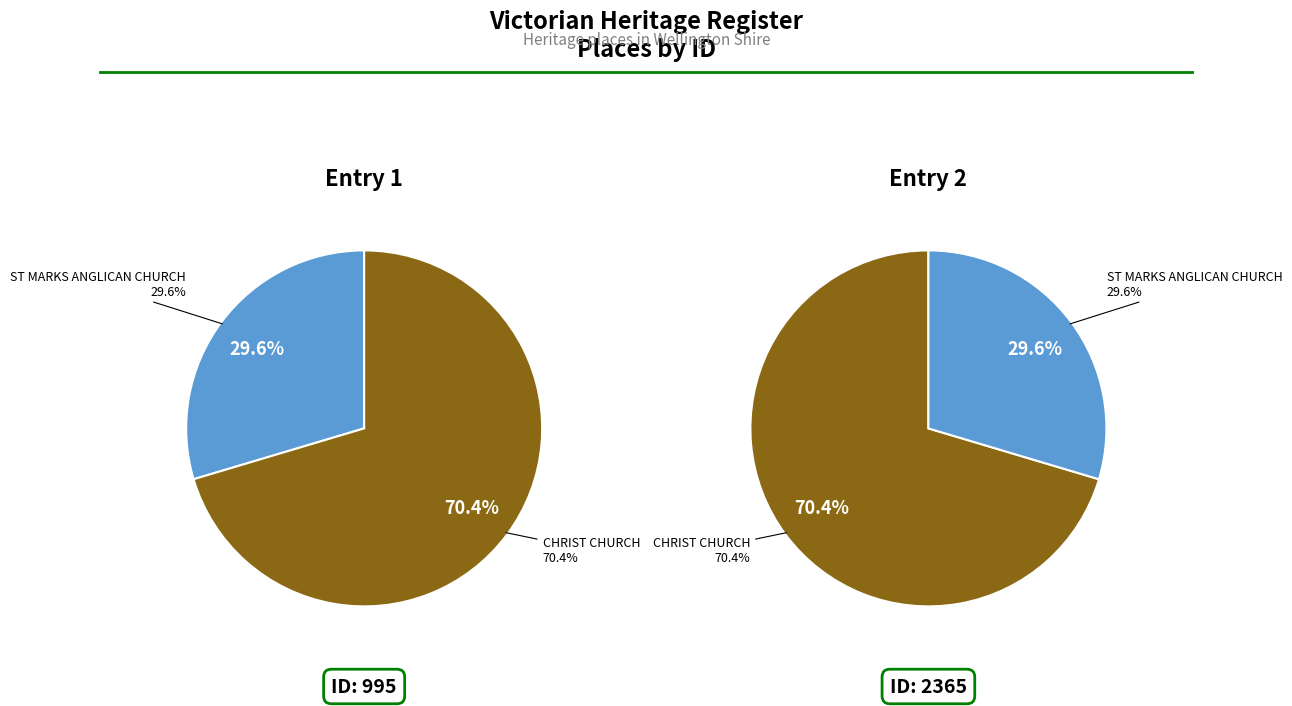

To the nearest percent, what is the average slice percentage?

50%